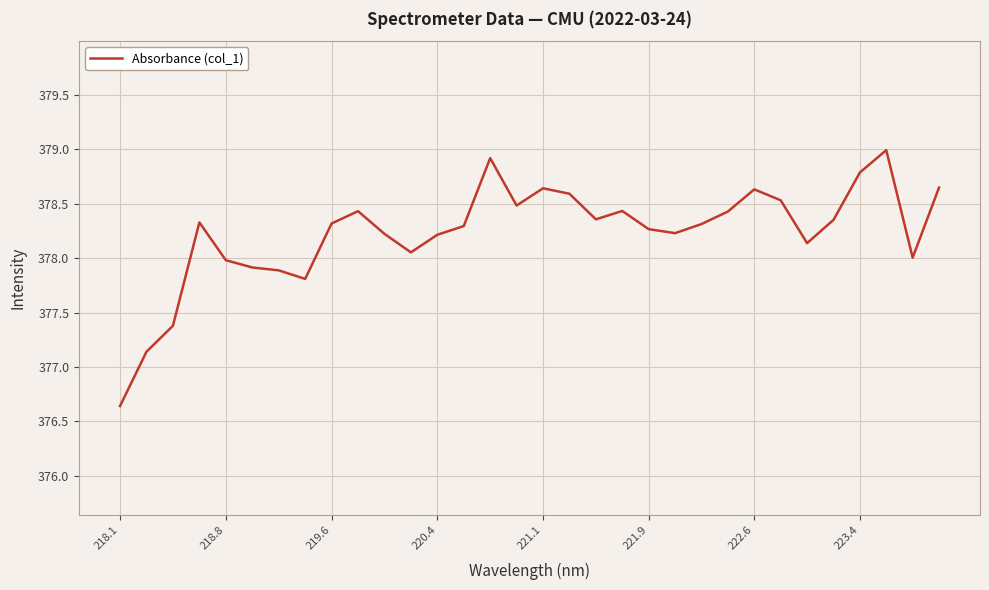

What is the difference between the maximum and minimum values?

2.3